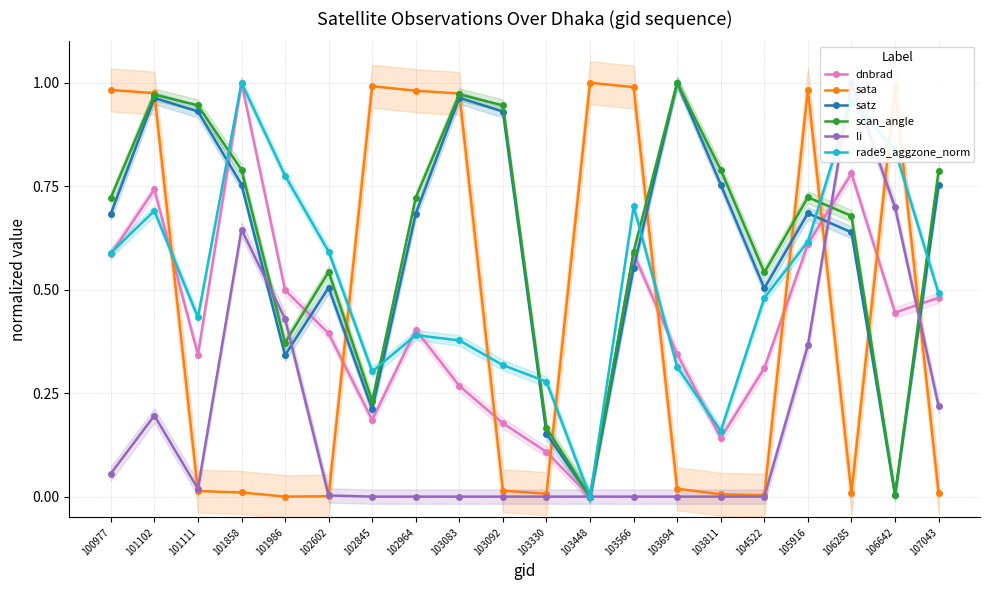

Which series has the largest total across all categories?

scan_angle